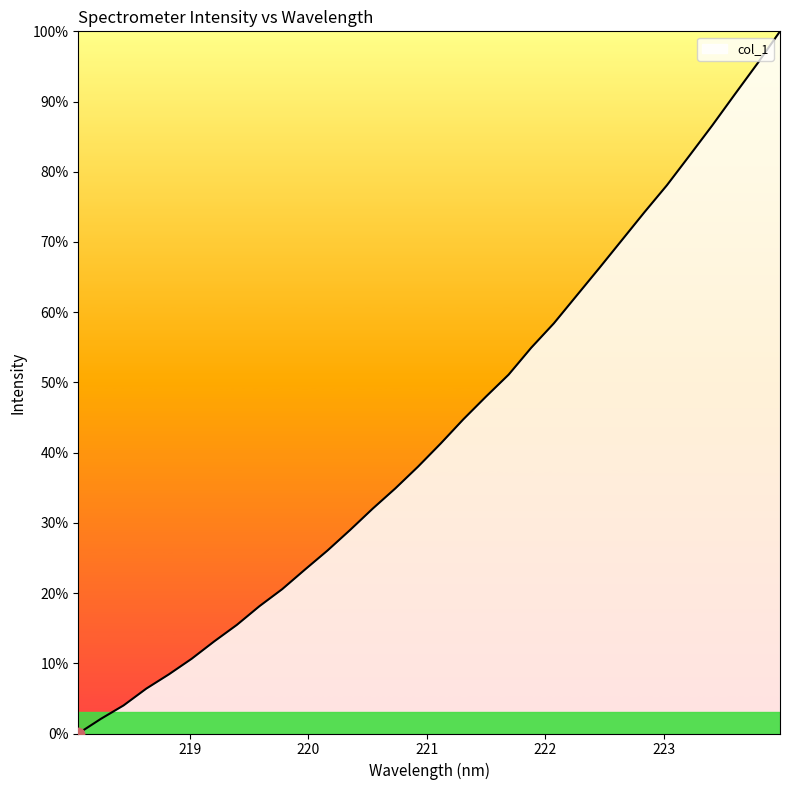

What is the difference between the maximum and minimum values?

100.0